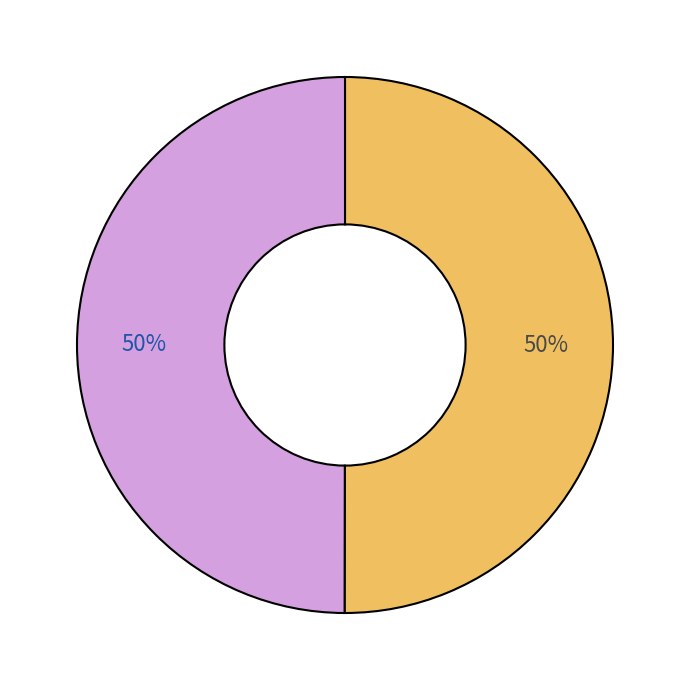

To the nearest percent, what is the average slice percentage?

50%